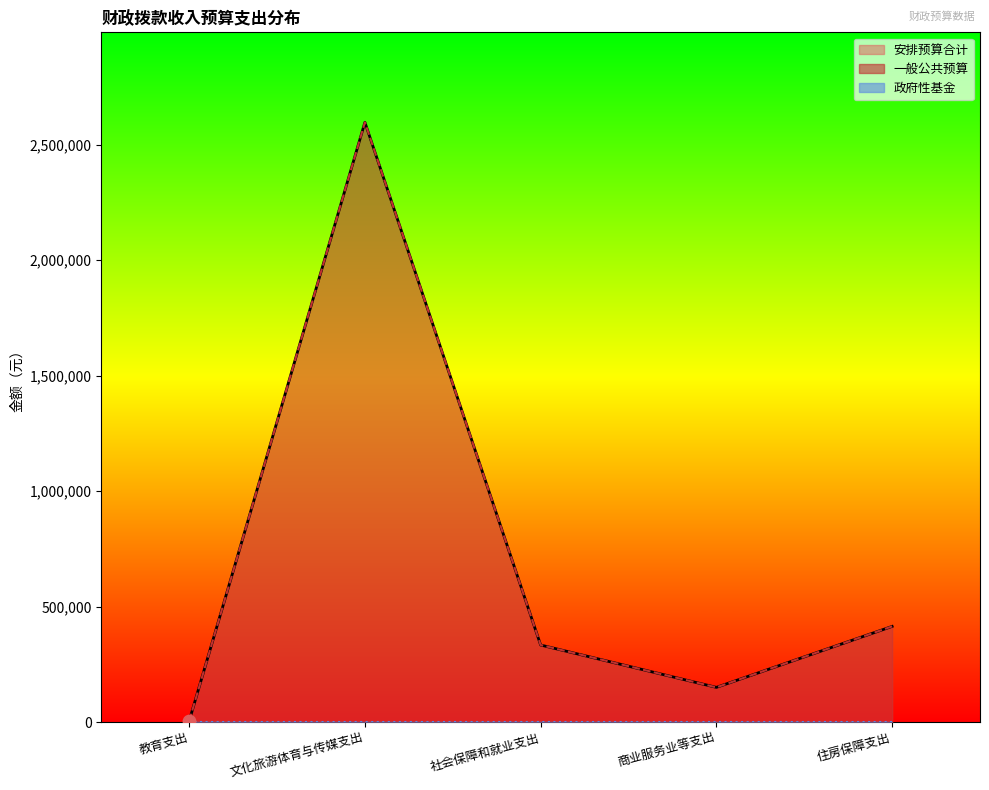

Which series contains the highest Y value?

安排预算合计